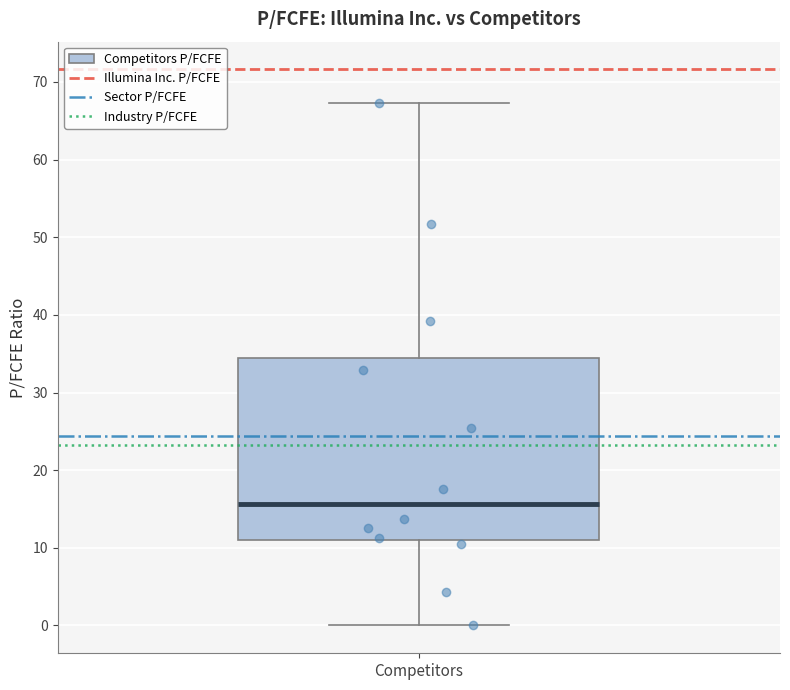

Where does the upper whisker of the box for Competitors end on the y-axis? The values are not printed on the chart, so give them approximately, as read against the axis.

67